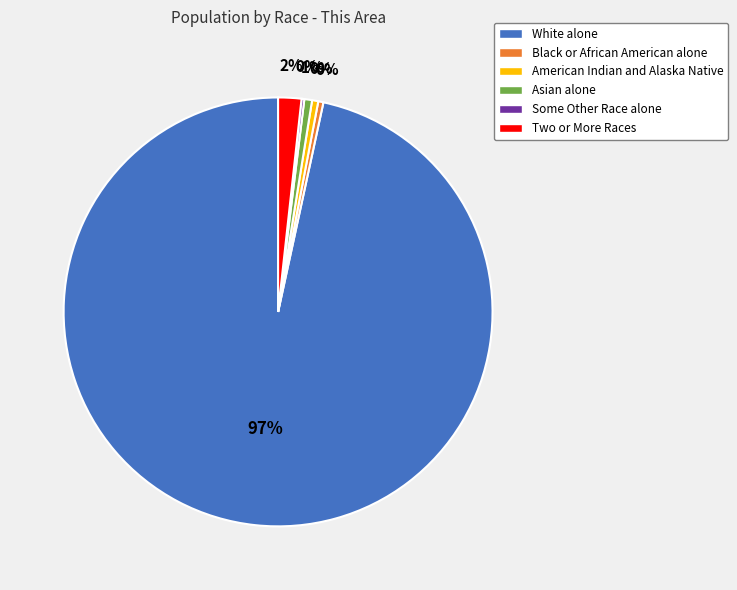

Which category accounts for the majority?

White alone